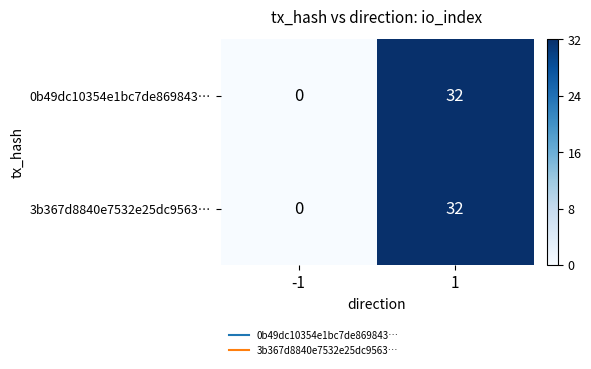

Reading left to right, list all the values displayed in this chart.

0b49dc10354e1bc7de869843…: 0	32
3b367d8840e7532e25dc9563…: 0	32